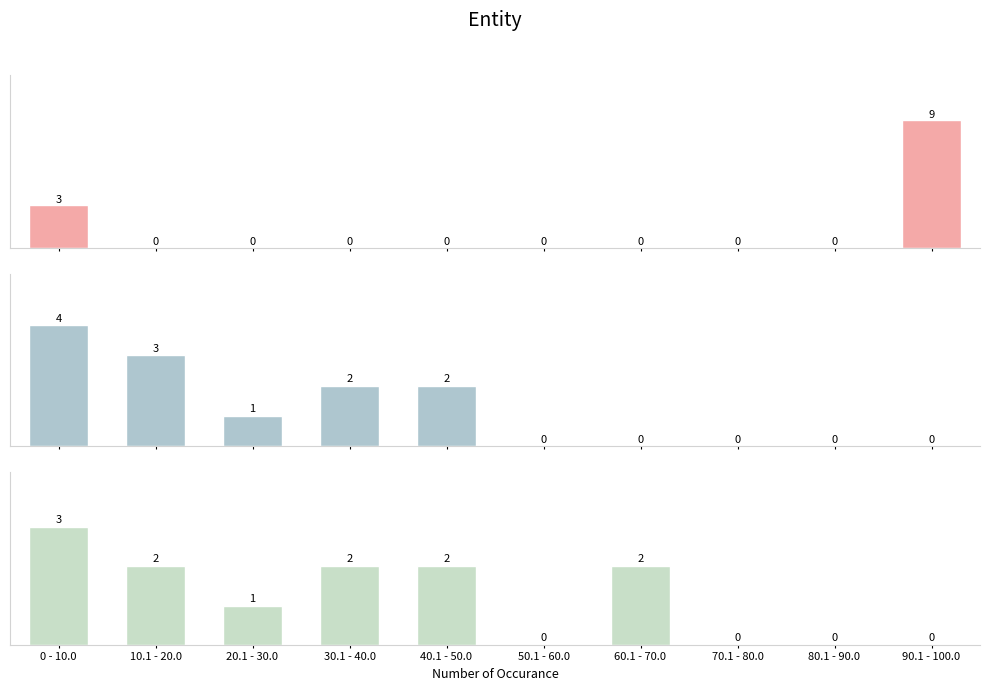

What is the highest value of the Recall series?

4